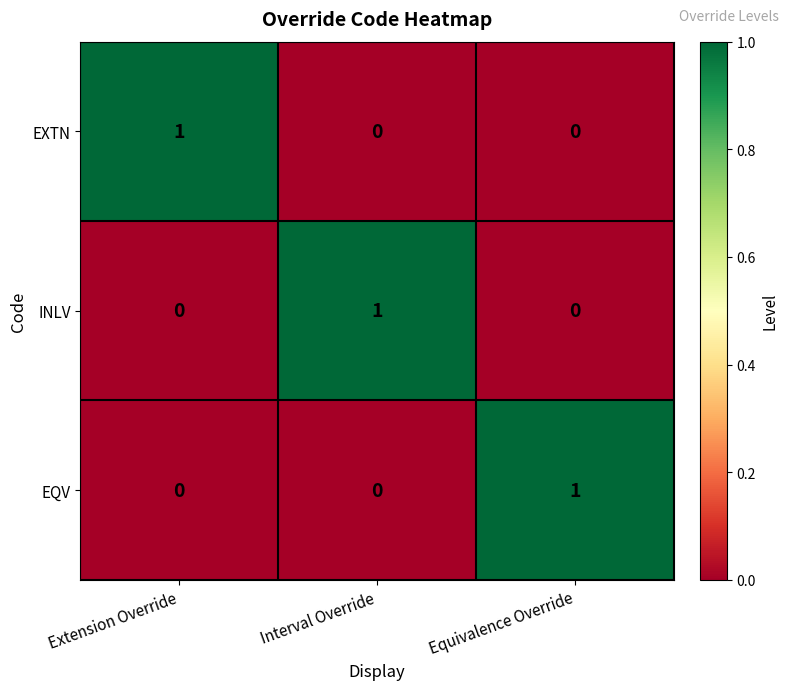

Reading right to left, extract all data points from this chart.

EXTN: 0	0	1
INLV: 0	1	0
EQV: 1	0	0